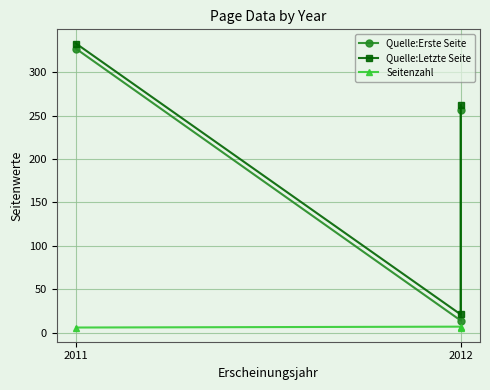

Where is Seitenzahl nearest to the value 6?

2011